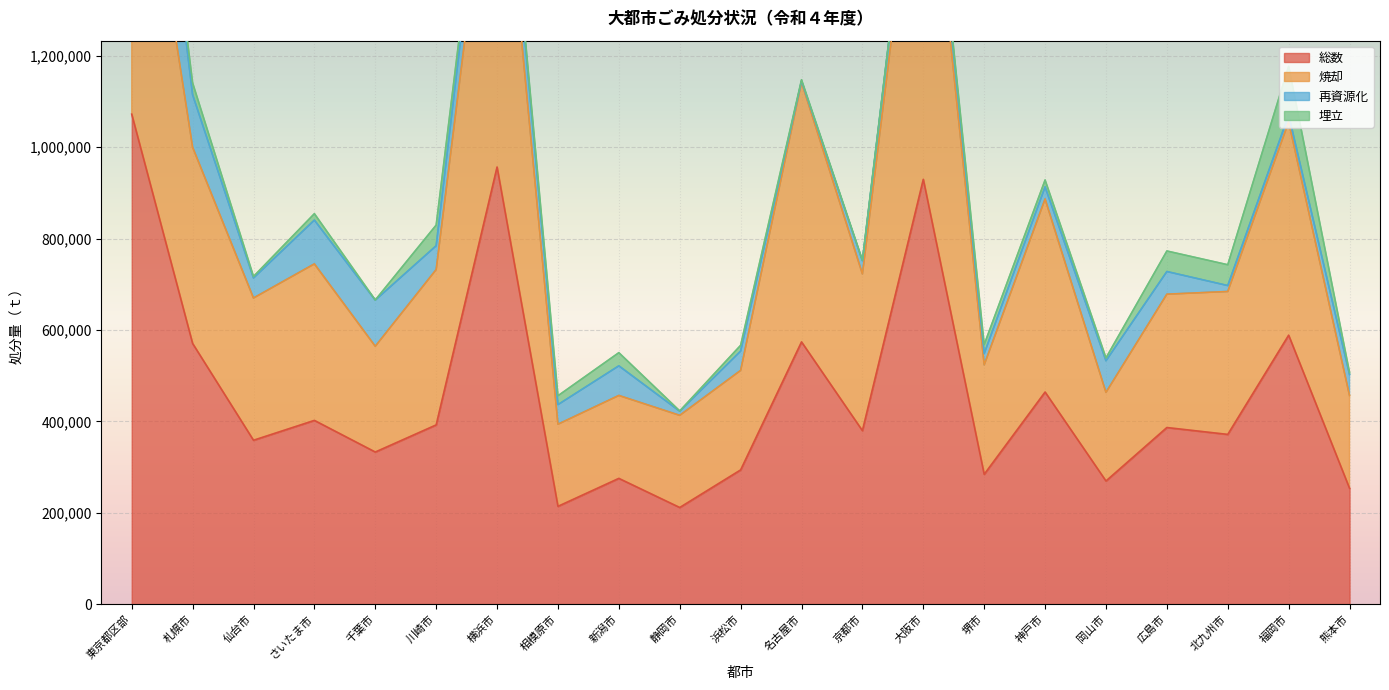

Where is 総数 nearest to the value 641866?

福岡市